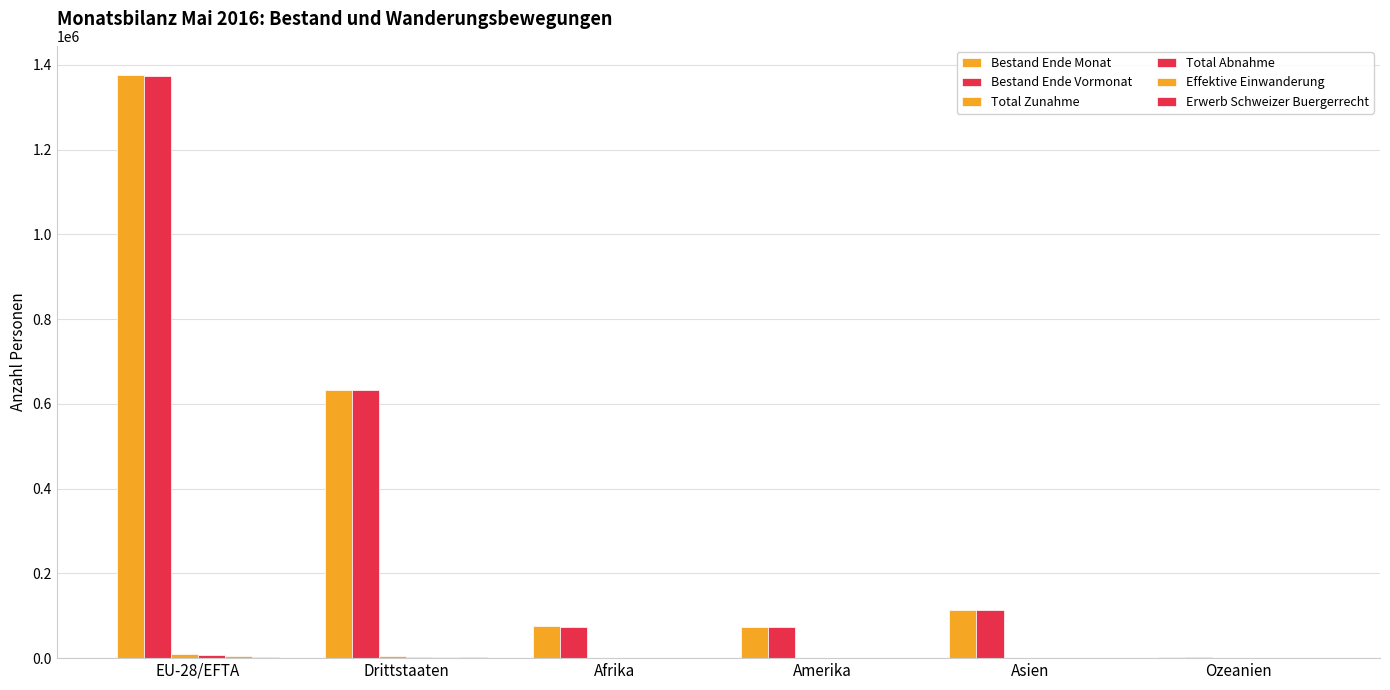

What is the difference between the Erwerb Schweizer Buergerrecht values at Drittstaaten and Afrika?

1363